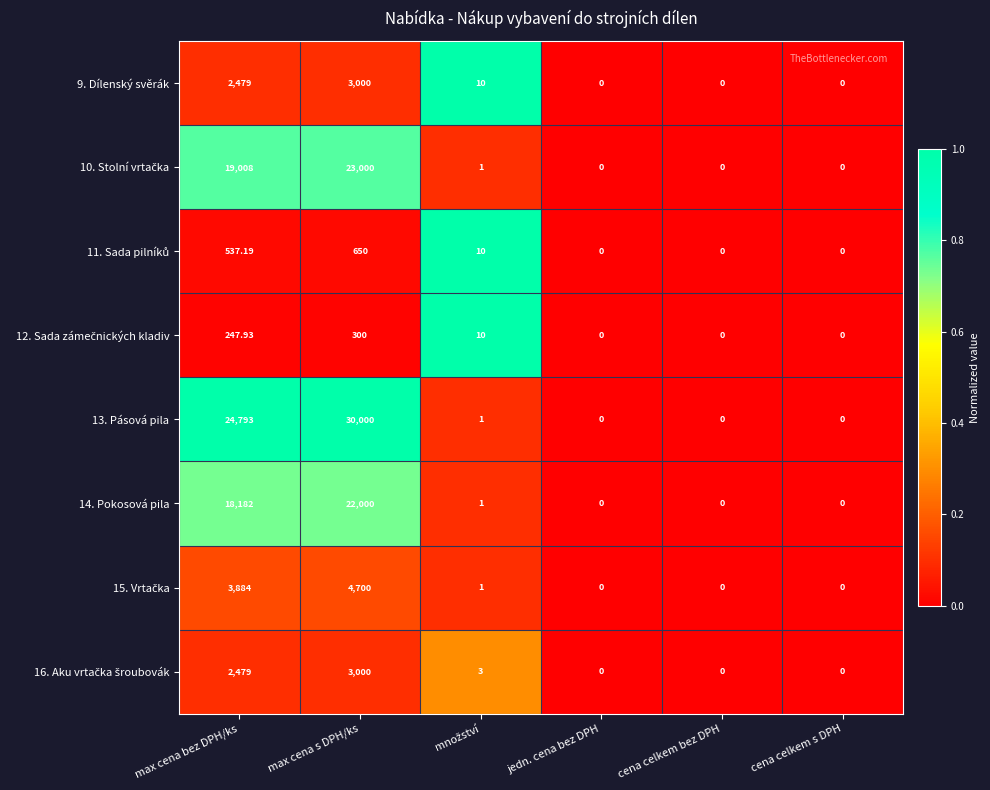

At which category is the sum across all series the highest?

max cena s DPH/ks